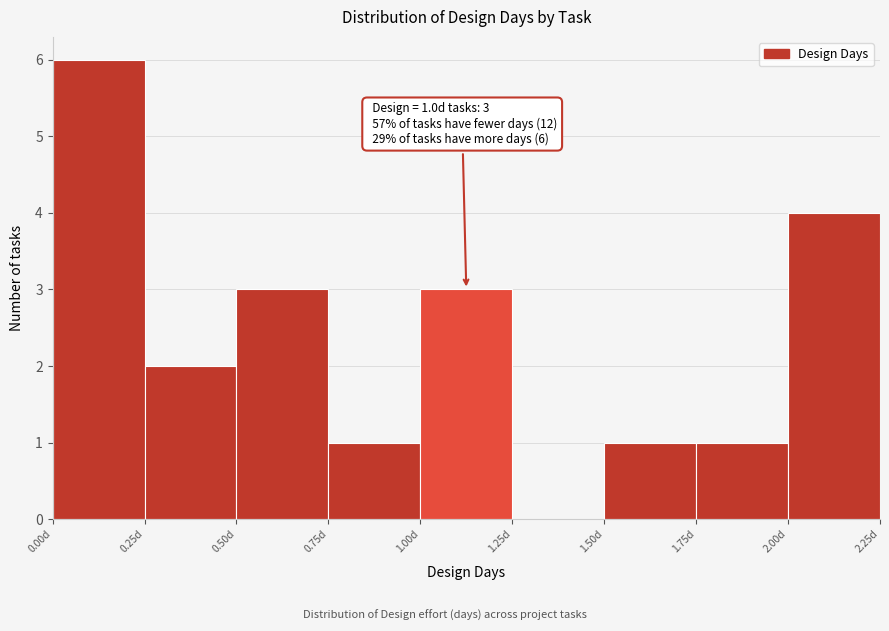

Which range on the x-axis has the tallest bar?

0.00 to 0.25